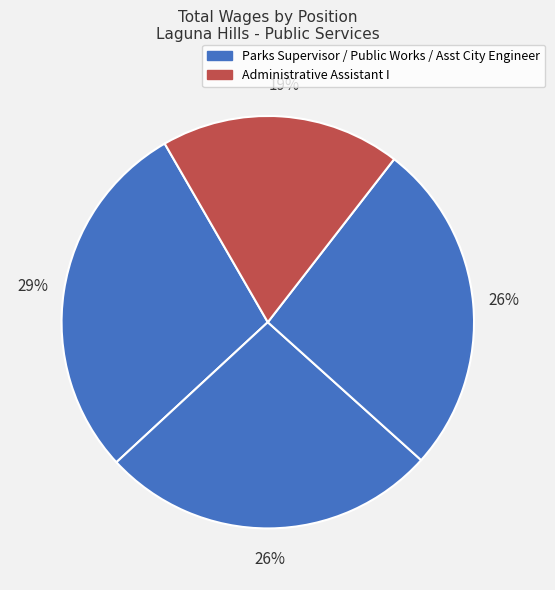

How many segments does this pie chart have?

4